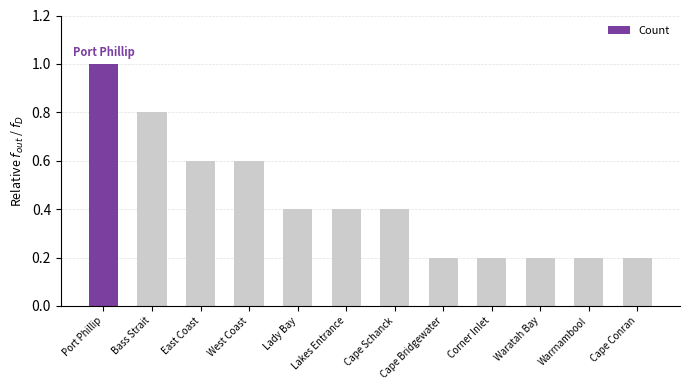

What value does the data have at Port Phillip?

1.0